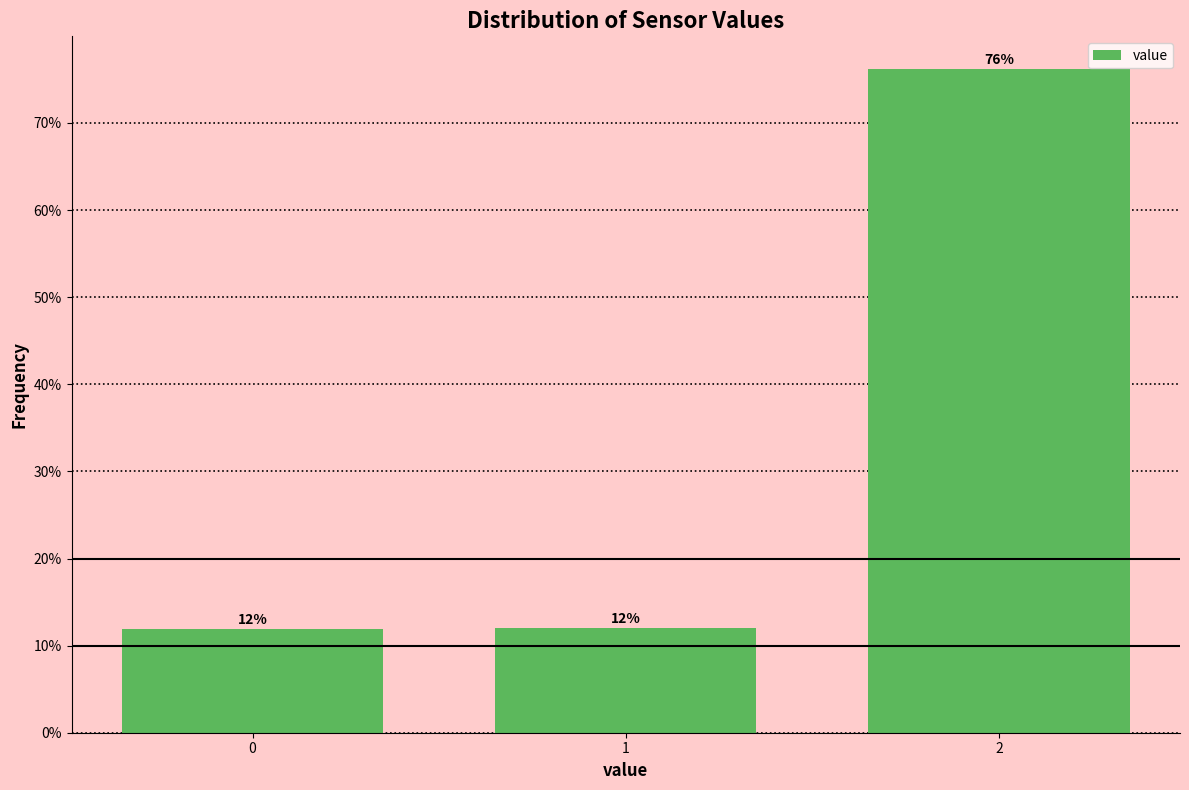

Read the value at 1.

12.0